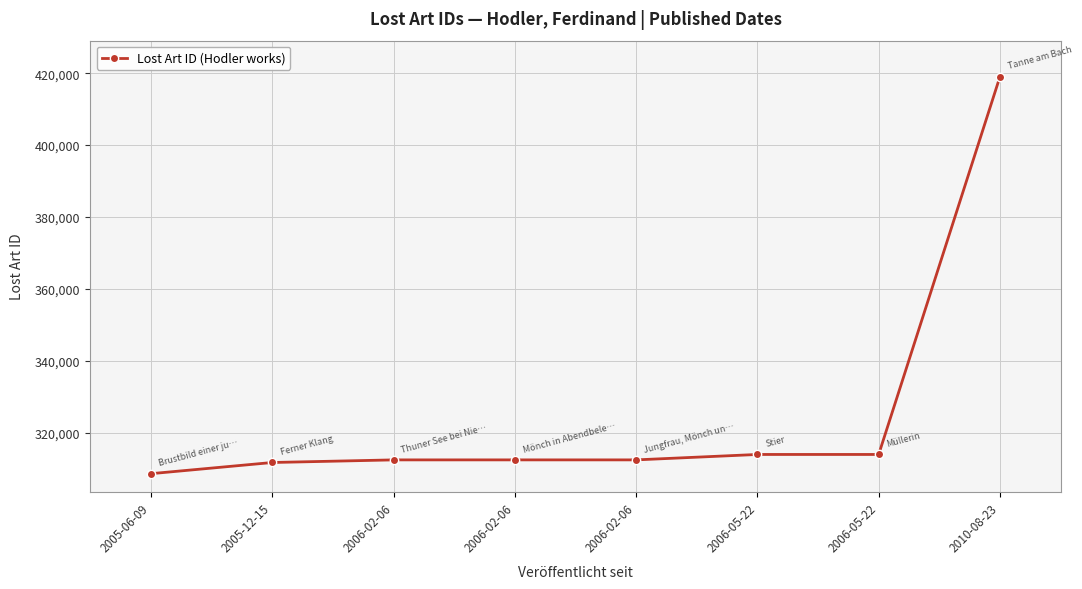

Count the number of categories in the chart.

8